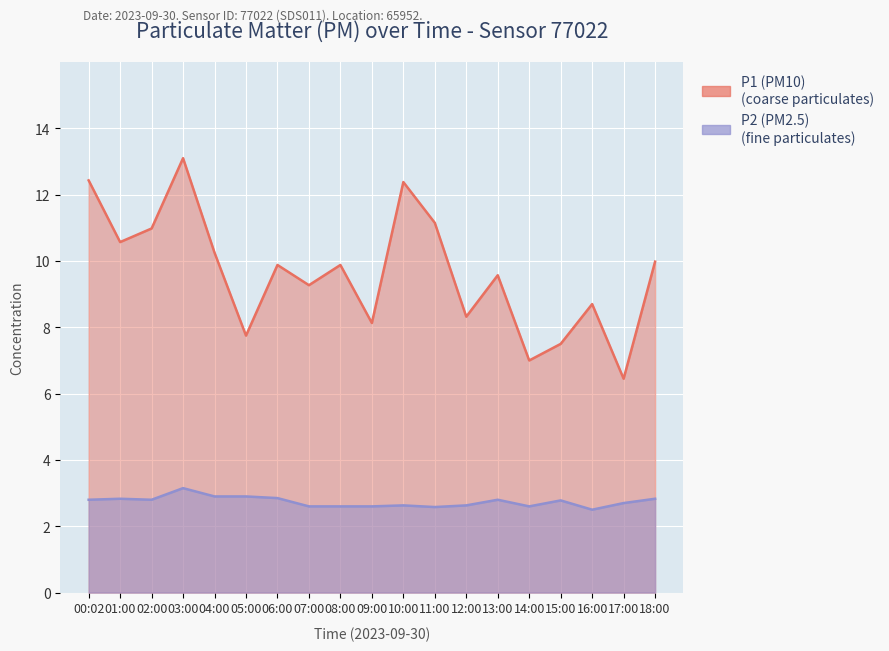

How many series are shown in this chart?

2